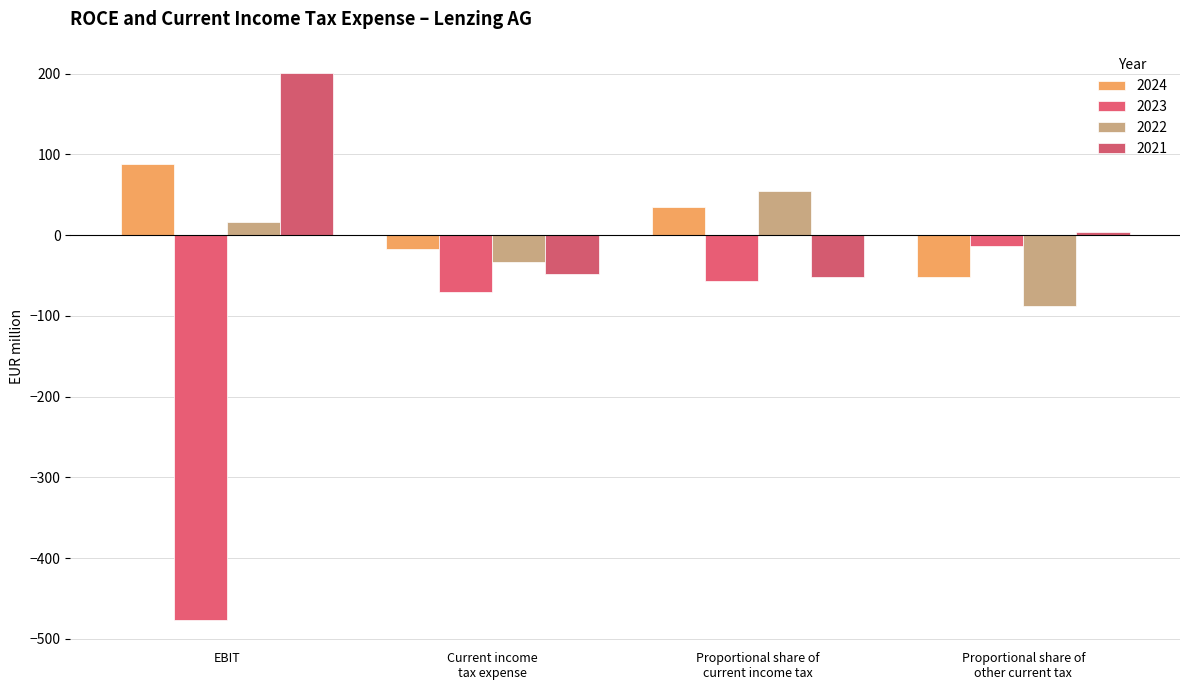

Does the chart contain any negative values?

Yes